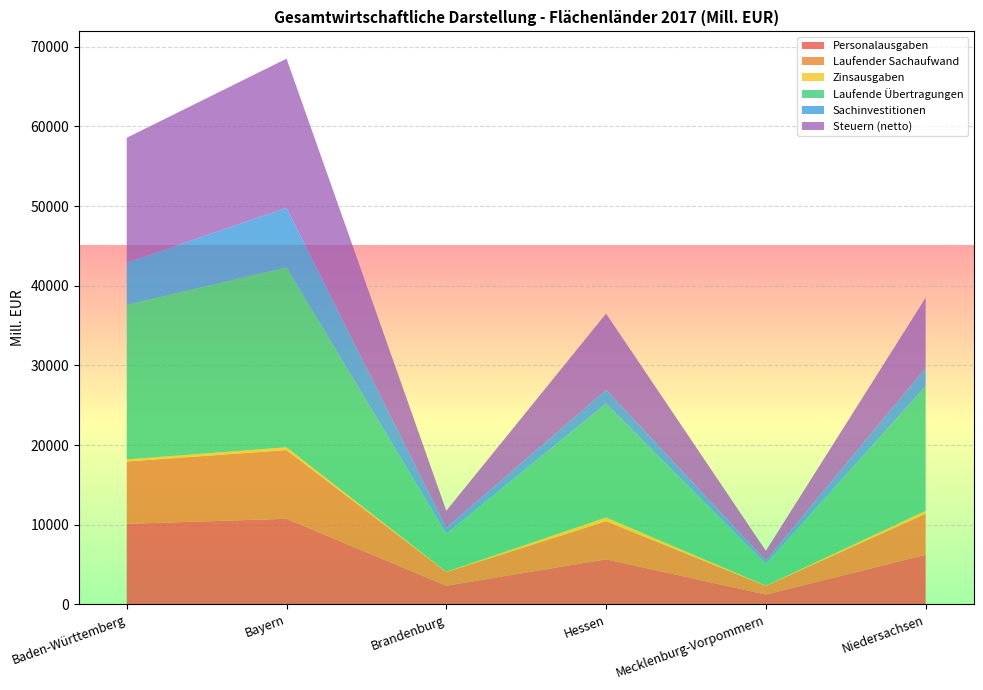

Reading left to right, what are all the values shown in this chart?

Personalausgaben: 10108.3	10746.0	2340.3	5660.6	1238.0	6227.8
Laufender Sachaufwand: 7825.5	8624.3	1723.0	4774.3	1079.5	5155.0
Zinsausgaben: 264.9	349.8	33.6	479.0	37.8	365.3
Laufende Übertragungen: 19401.4	22584.5	4766.1	14308.5	2724.1	15653.6
Sachinvestitionen: 5288.5	7479.4	727.7	1706.8	421.3	2286.1
Steuern (netto): 15683.1	18714.1	2164.8	9574.5	1228.4	8809.8